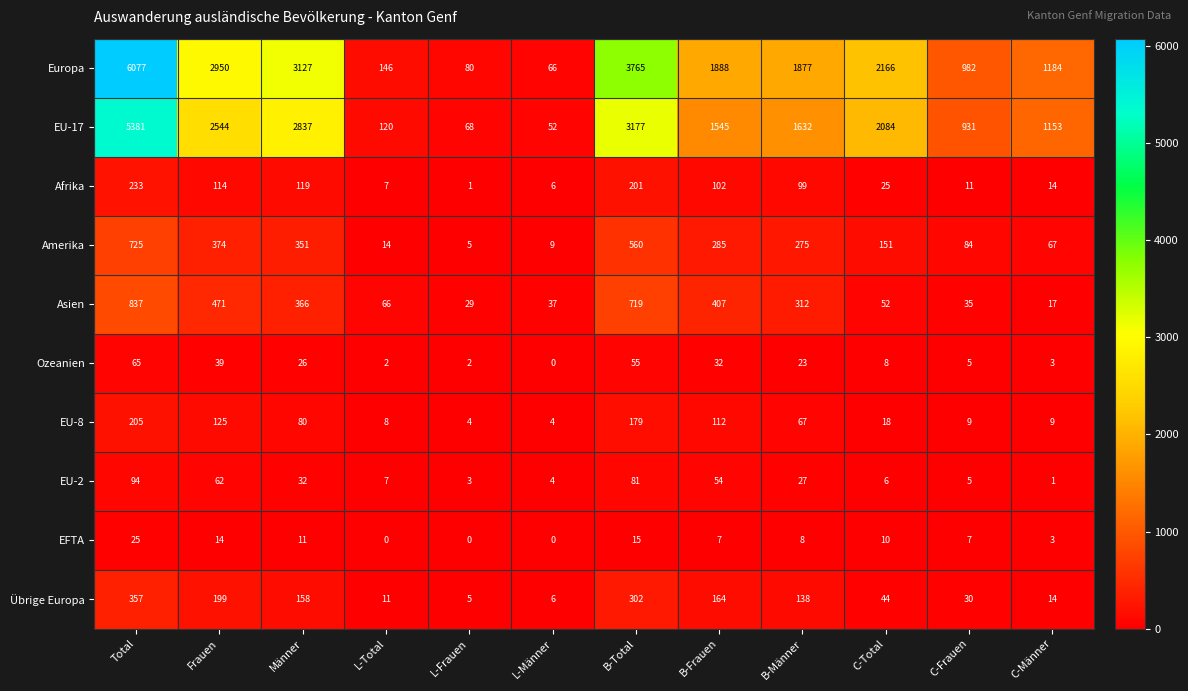

The Amerika series shows 84 at C-Frauen. True or false?

True